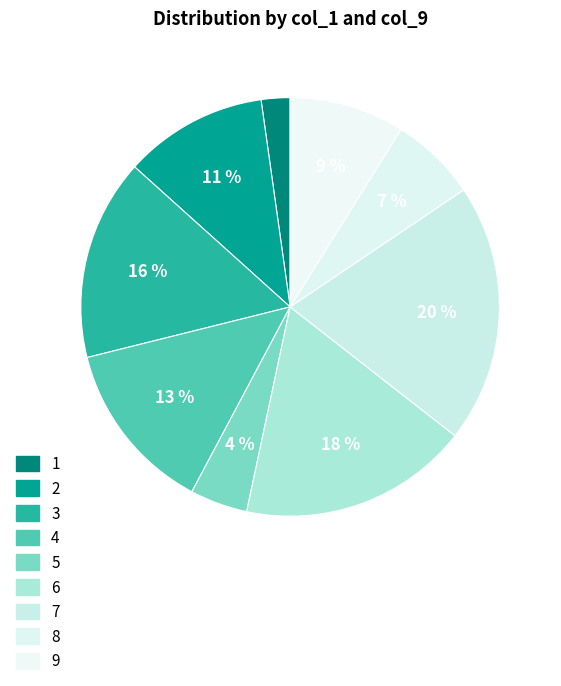

Does 3 represent more than half of the total?

No